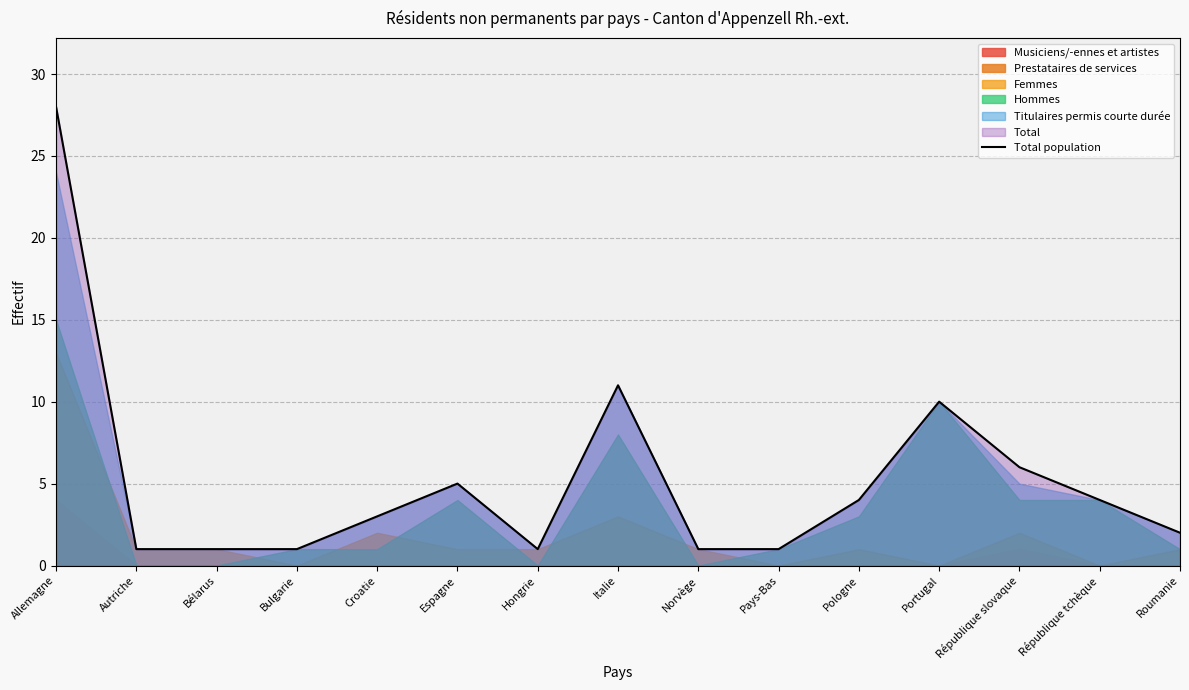

How many categories are shown in the chart?

15